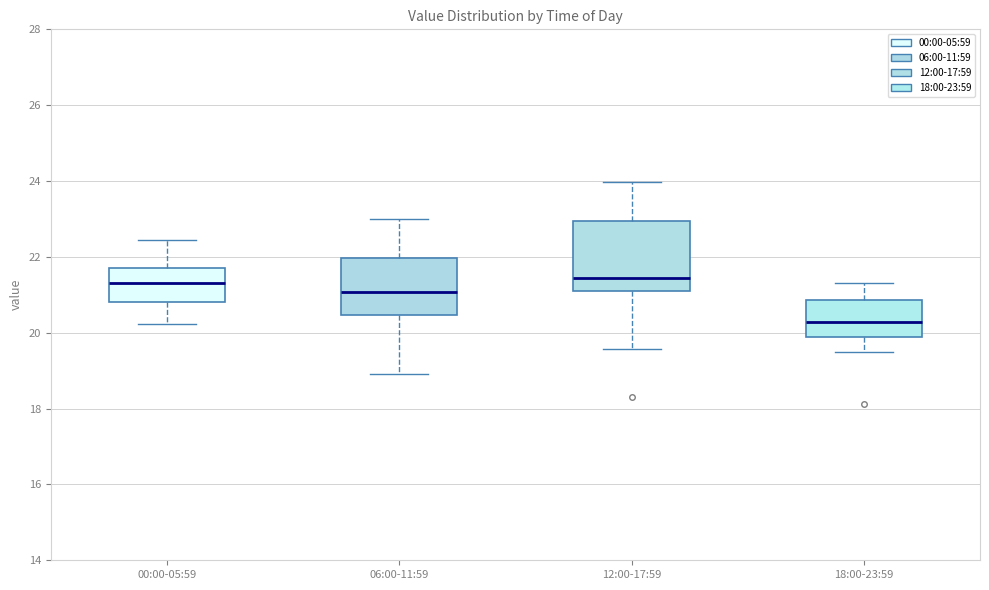

Reading left to right, transcribe this box plot: for each box, give where its median line is, the range the box spans, and where its two whiskers end, as read against the y-axis. The values are not printed on the chart, so give them approximately, as read against the axis.

00:00-05:59: median 21.4, box 20.8 to 21.8, whiskers 20.2 to 22.4
06:00-11:59: median 21.0, box 20.4 to 22.0, whiskers 19.0 to 23.0
12:00-17:59: median 21.4, box 21.2 to 23.0, whiskers 19.6 to 24.0
18:00-23:59: median 20.2, box 19.8 to 20.8, whiskers 19.6 to 21.4